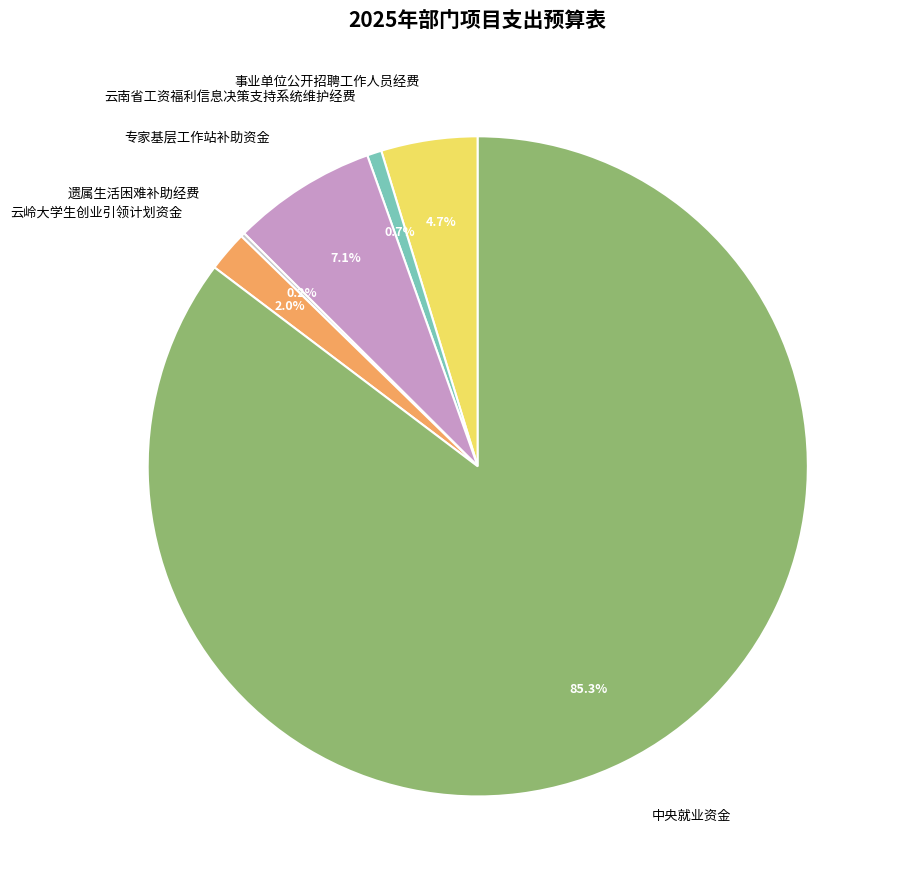

To the nearest percent, what is the difference between the 事业单位公开招聘工作人员经费 and 中央就业资金 slice percentages?

81%